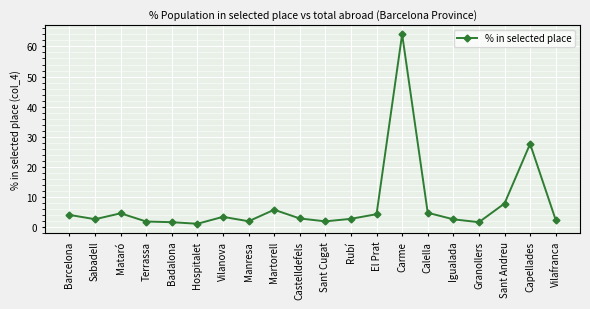

What is the label of the 5th point from the right?

Igualada